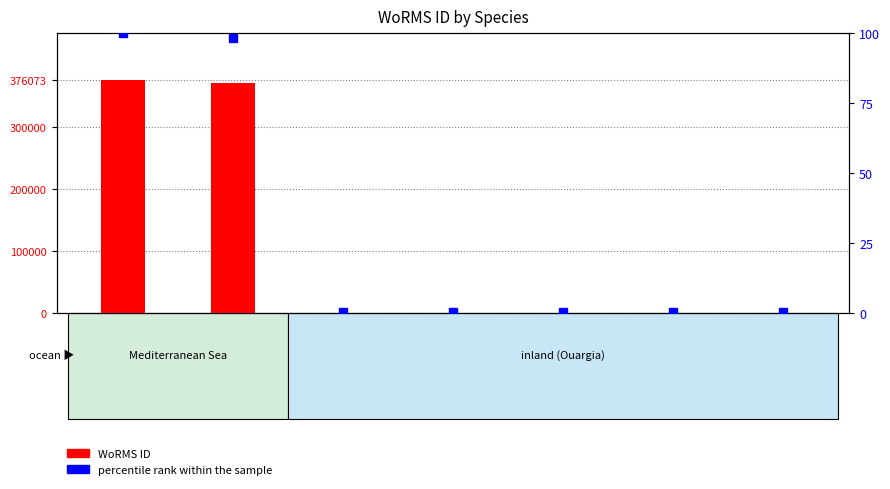

What is the average value of the percentile rank within the sample series?

28.5